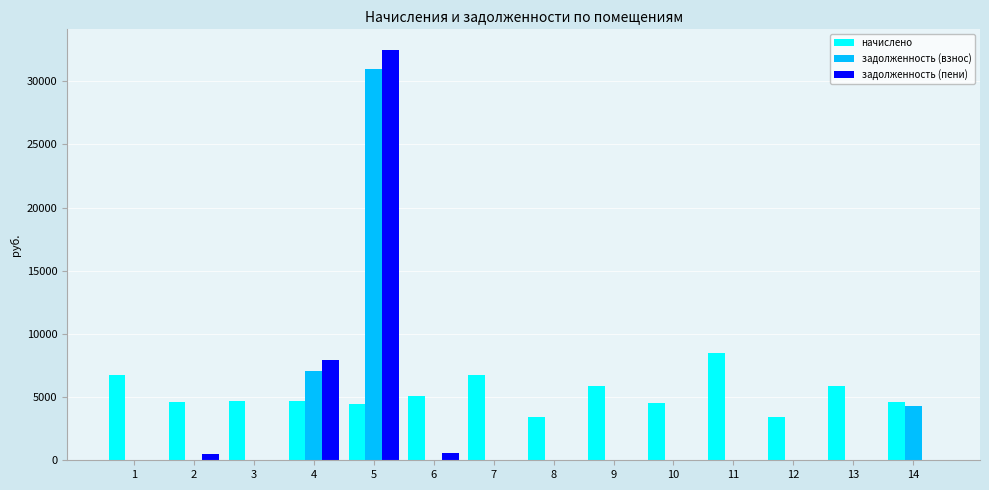

The value of задолженность (взнос) at 9 is 0.0. True or false?

True